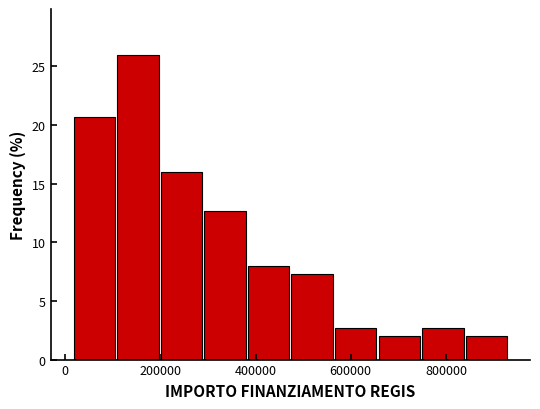

Reading left to right, list every bar in this chart as the range it spans on the x-axis followed by its height. Neither the bar edges nor the heights are printed on the chart, so give them approximately, as read against the axes.

20000 to 100000: 20.5
100000 to 200000: 26.0
200000 to 300000: 16.0
300000 to 380000: 12.5
380000 to 480000: 8.0
480000 to 560000: 7.5
560000 to 660000: 2.5
660000 to 740000: 2.0
740000 to 840000: 2.5
840000 to 940000: 2.0